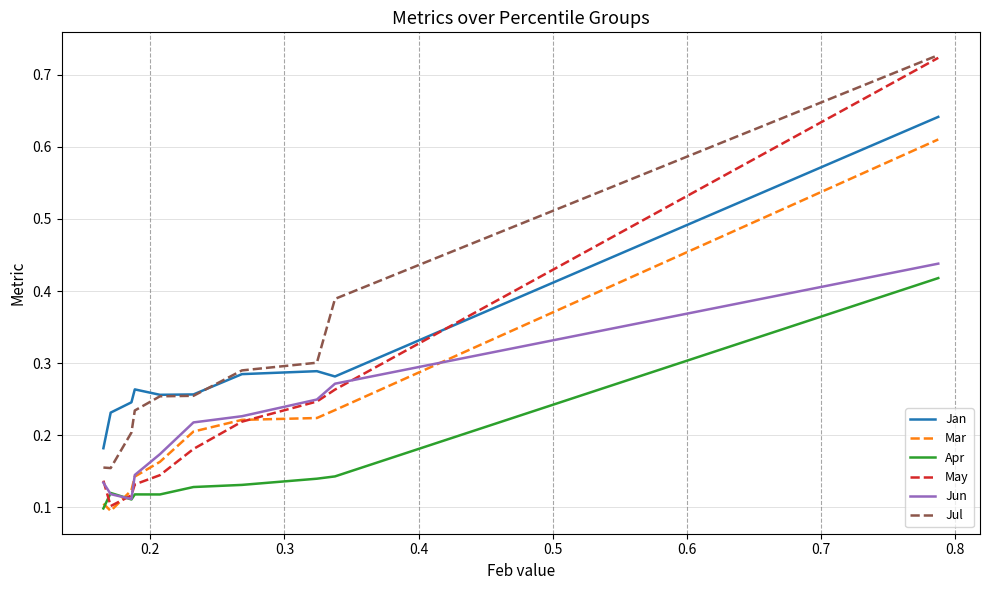

True or false: Mar and Jan cross at least once.

False